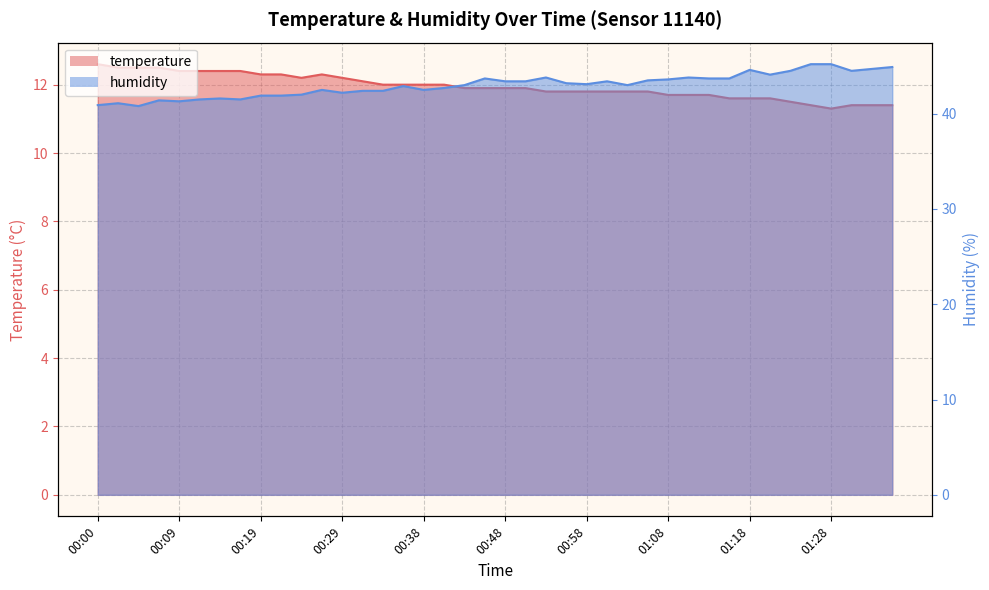

In humidity, how many points are higher than both neighbors (excluding endpoints)?

10